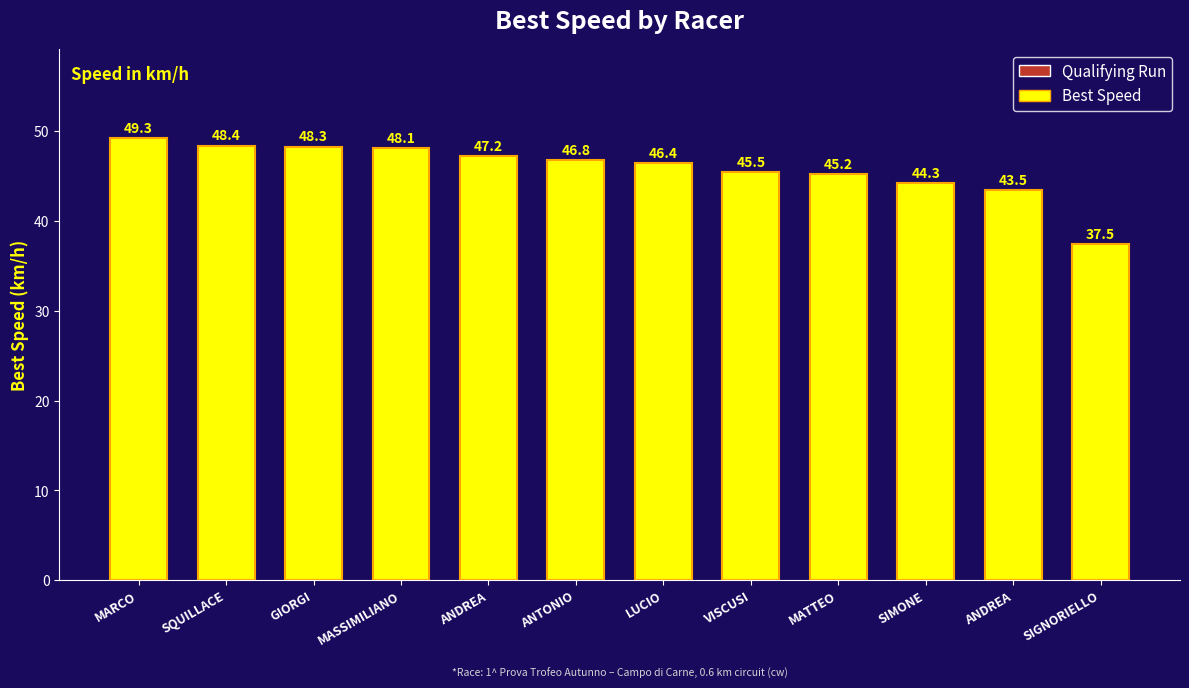

What is the ratio of the value at MASSIMILIANO to the value at ANTONIO?

1.0